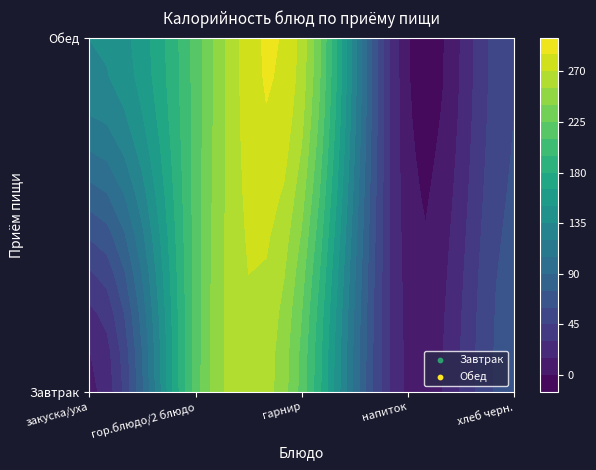

What is the minimum value shown in the chart?

0.6